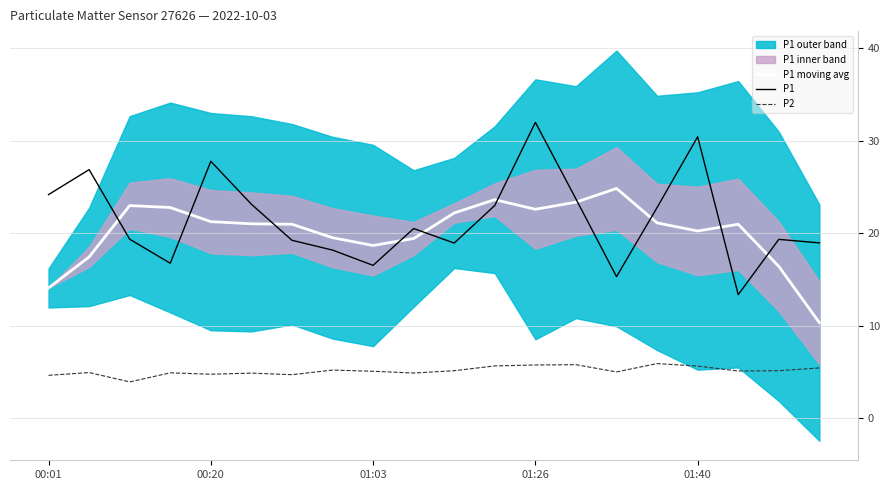

Reading left to right, list all the values displayed in this chart.

P1 moving avg: 14.1	17.4	23.0	22.8	21.2	21.0	21.0	19.5	18.7	19.4	22.2	23.6	22.6	23.4	24.8	21.1	20.2	21.0	16.4	10.3
P1: 24.2	26.9	19.4	16.8	27.8	23.1	19.2	18.2	16.5	20.5	18.9	23.0	32.0	23.7	15.3	22.8	30.4	13.3	19.3	18.9
P2: 4.6	4.9	3.9	4.9	4.8	4.9	4.7	5.2	5.1	4.9	5.1	5.7	5.8	5.8	5.0	5.9	5.6	5.1	5.1	5.4